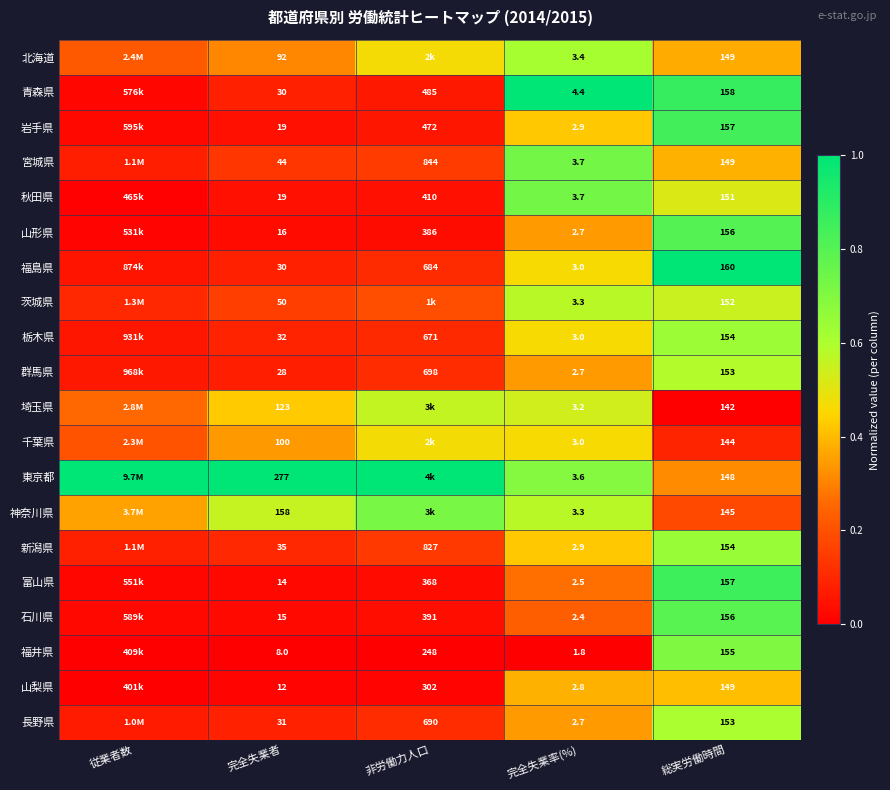

Between 完全失業率(%) and 総実労働時間, which series saw the biggest shift?

福島県